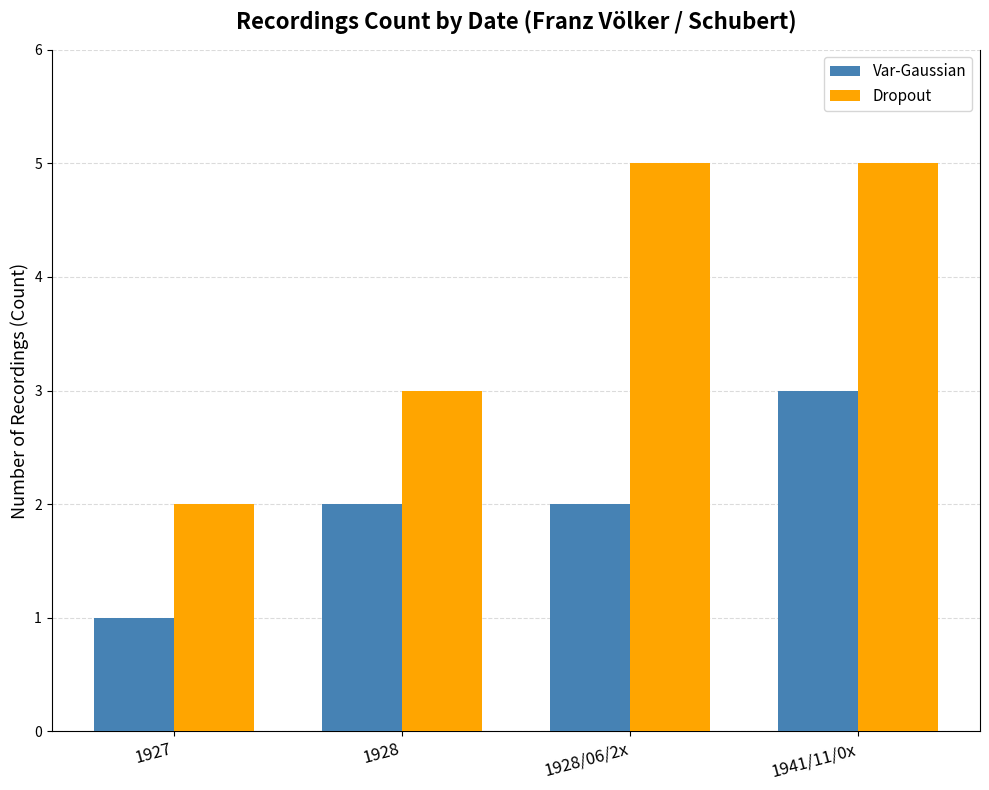

What is the sum of all Dropout values?

15